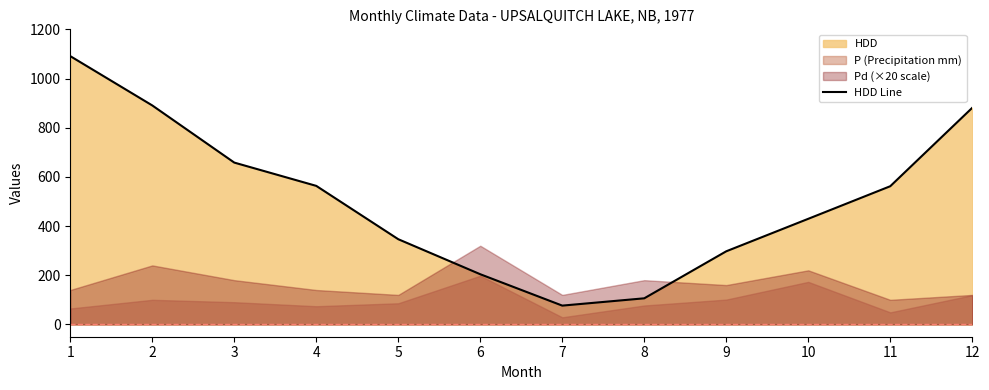

How many interior local valleys (lower than both neighbors) does the data have?

1